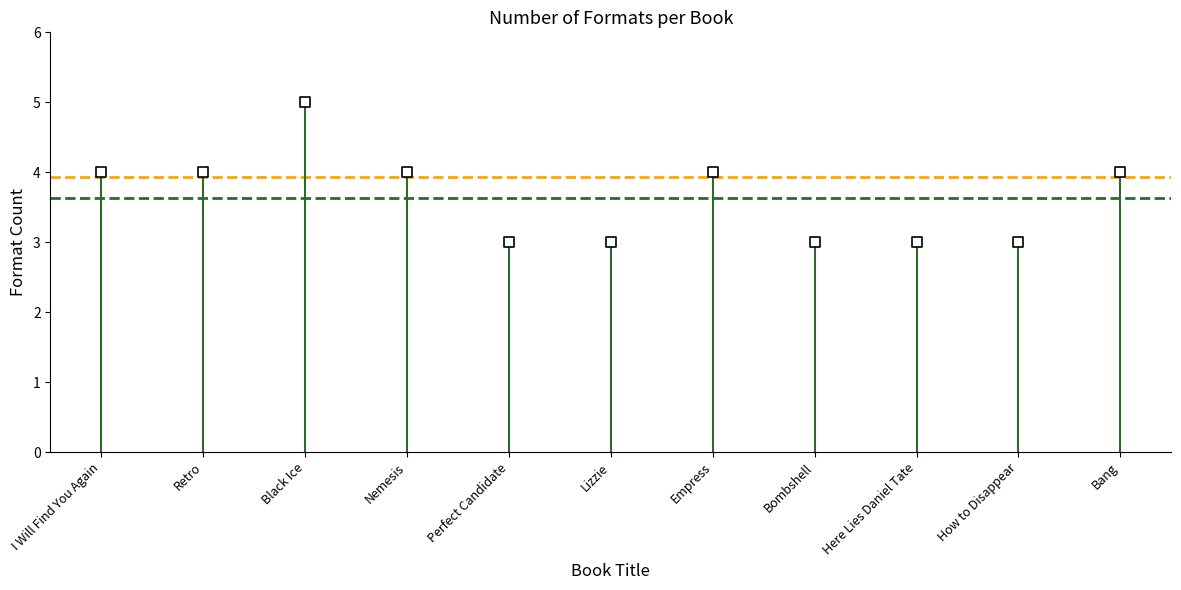

What is the average Y value?

4